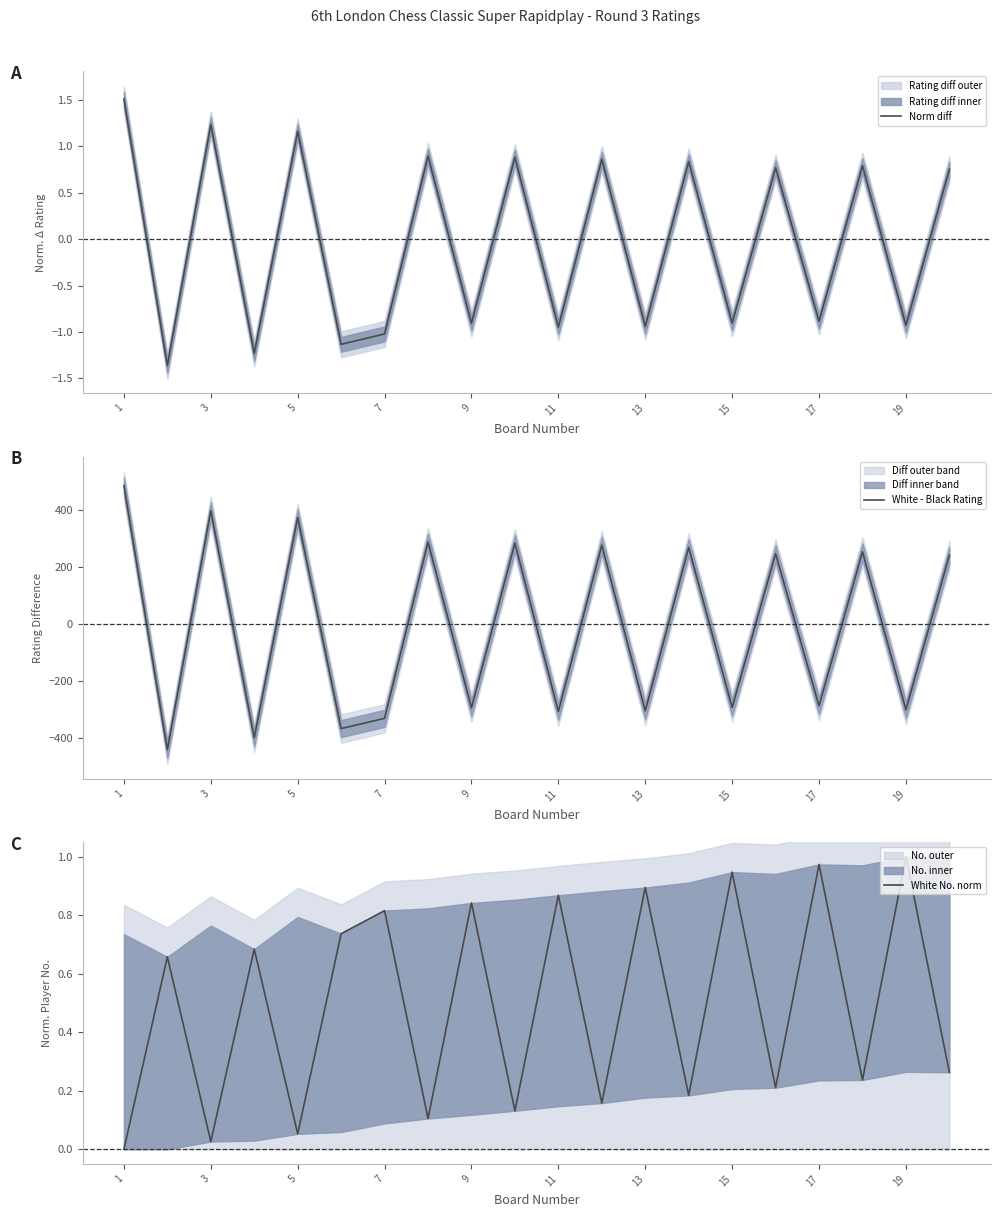

Which series has the largest total across all categories?

White No. norm